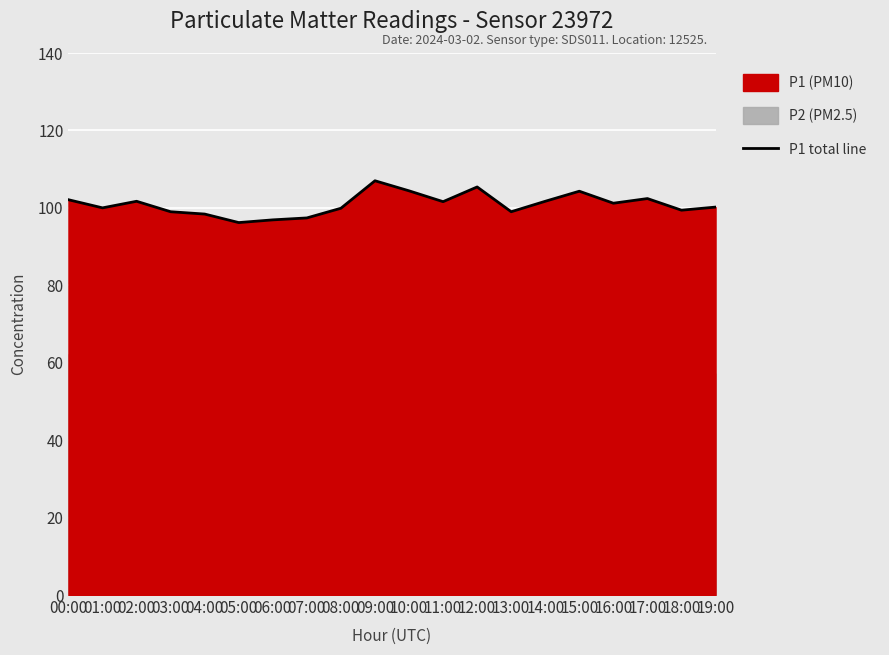

What is the difference between the values at 06:00 and 14:00?

4.8